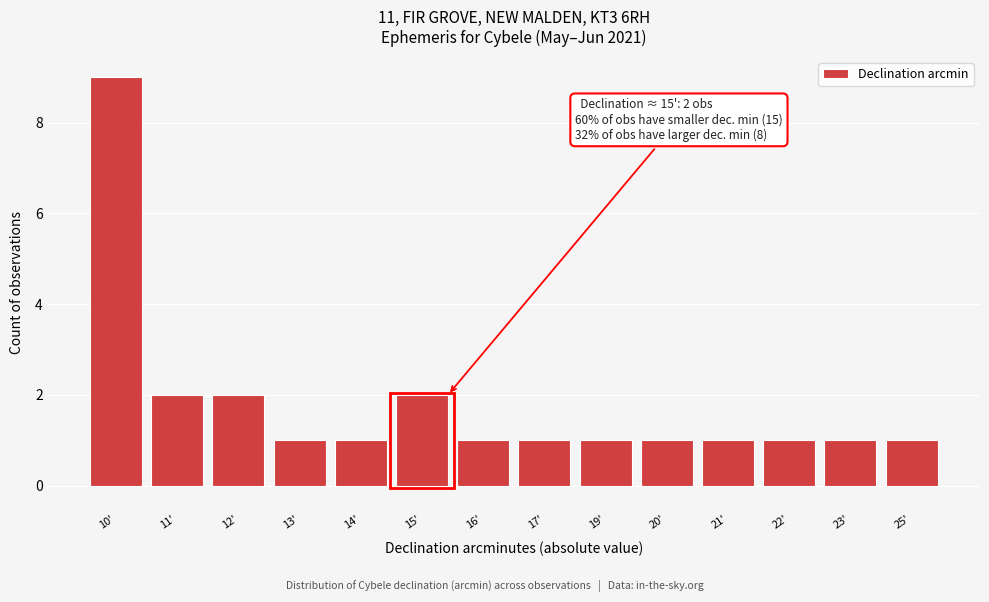

Reading left to right, extract all data points from this chart.

10'=9	11'=2	12'=2	13'=1	14'=1	15'=2	16'=1	17'=1	19'=1	20'=1	21'=1	22'=1	23'=1	25'=1